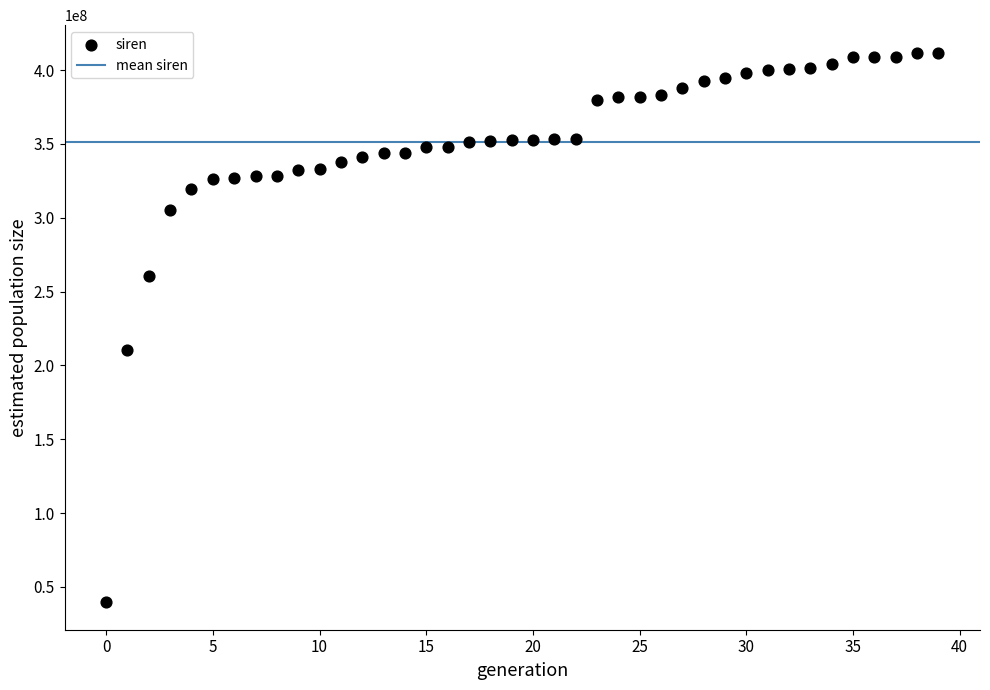

What Y value in the scatter plot is closest to 225681955?

210204822